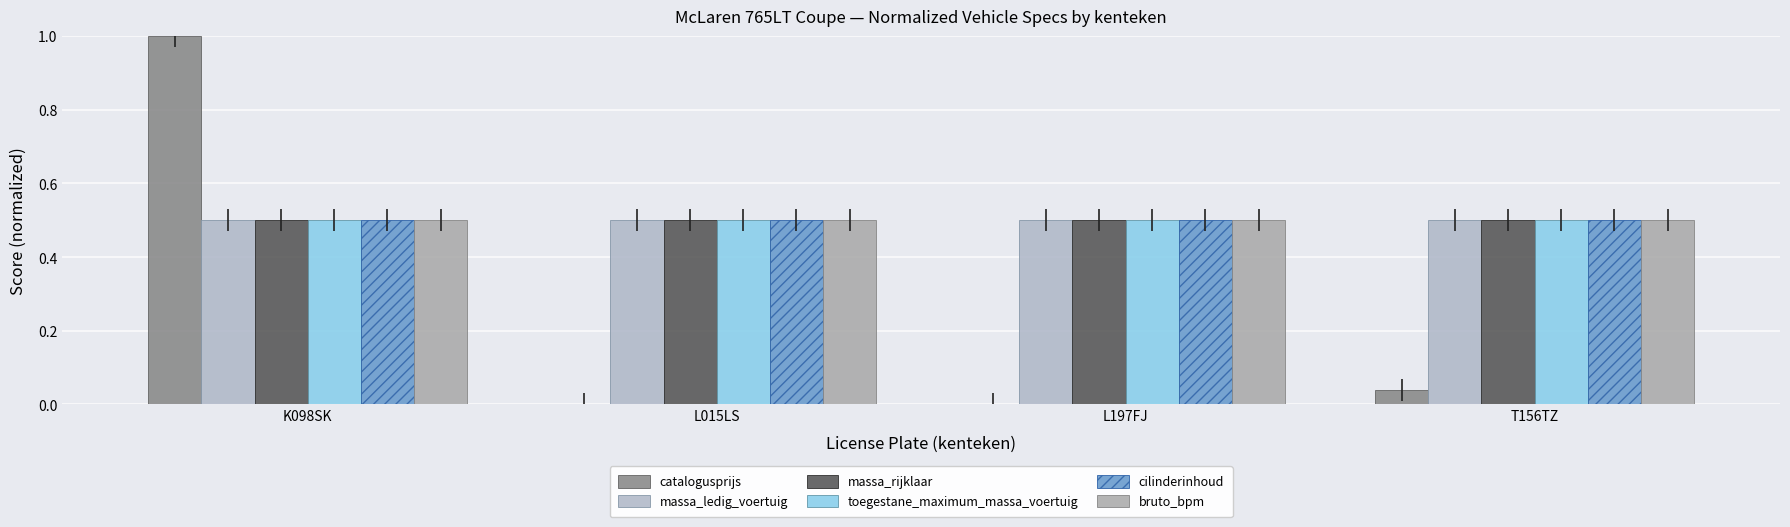

The toegestane_maximum_massa_voertuig series shows 0.5 at L015LS. True or false?

True